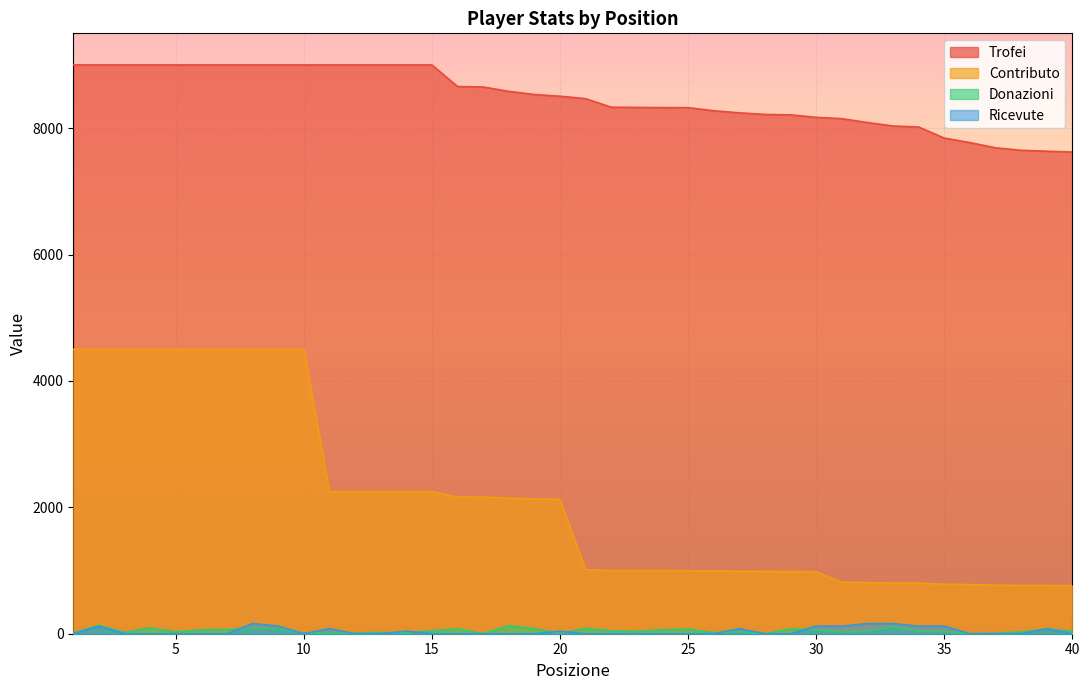

Does the chart display data point markers on the line(s)?

No